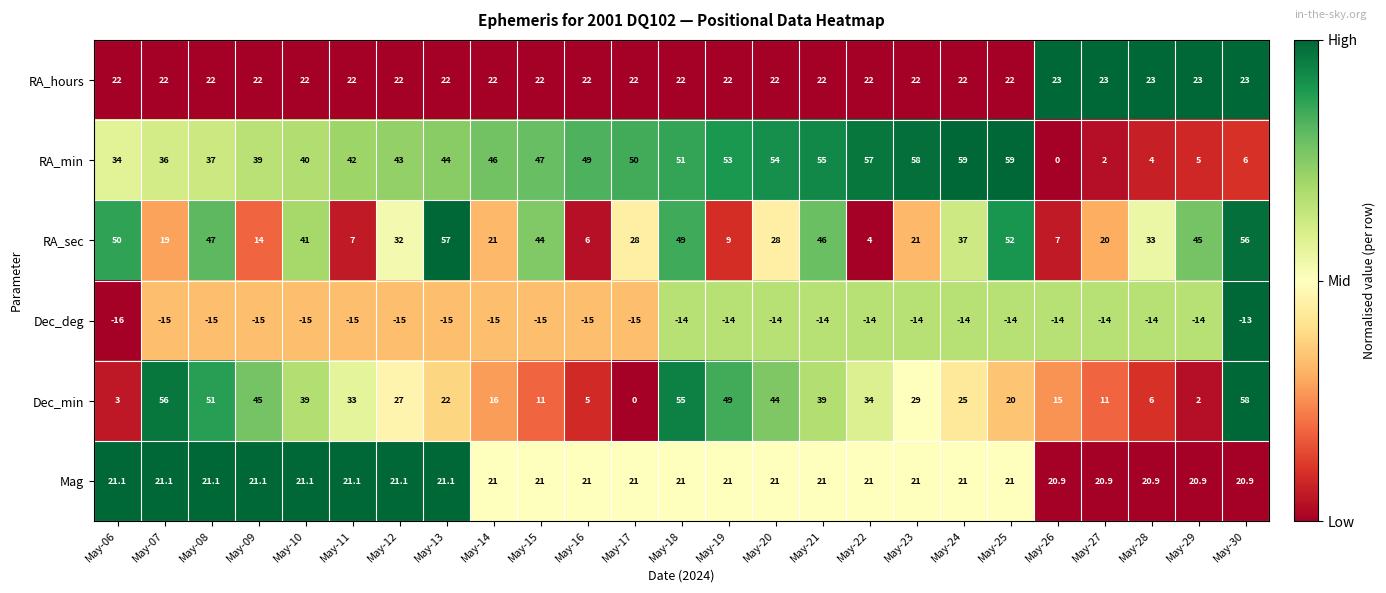

Where does the Mag series first go above 21?

May-06